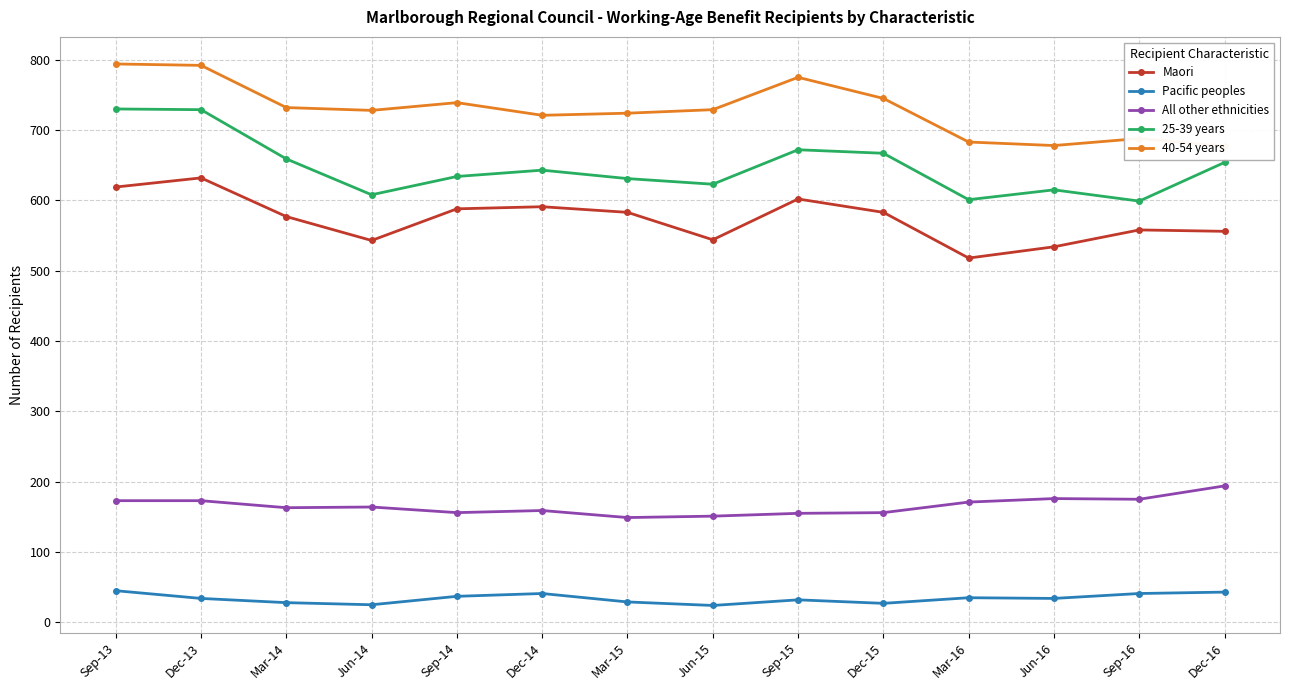

List the series in order of their peak value, highest first.

40-54 years, 25-39 years, Maori, All other ethnicities, Pacific peoples